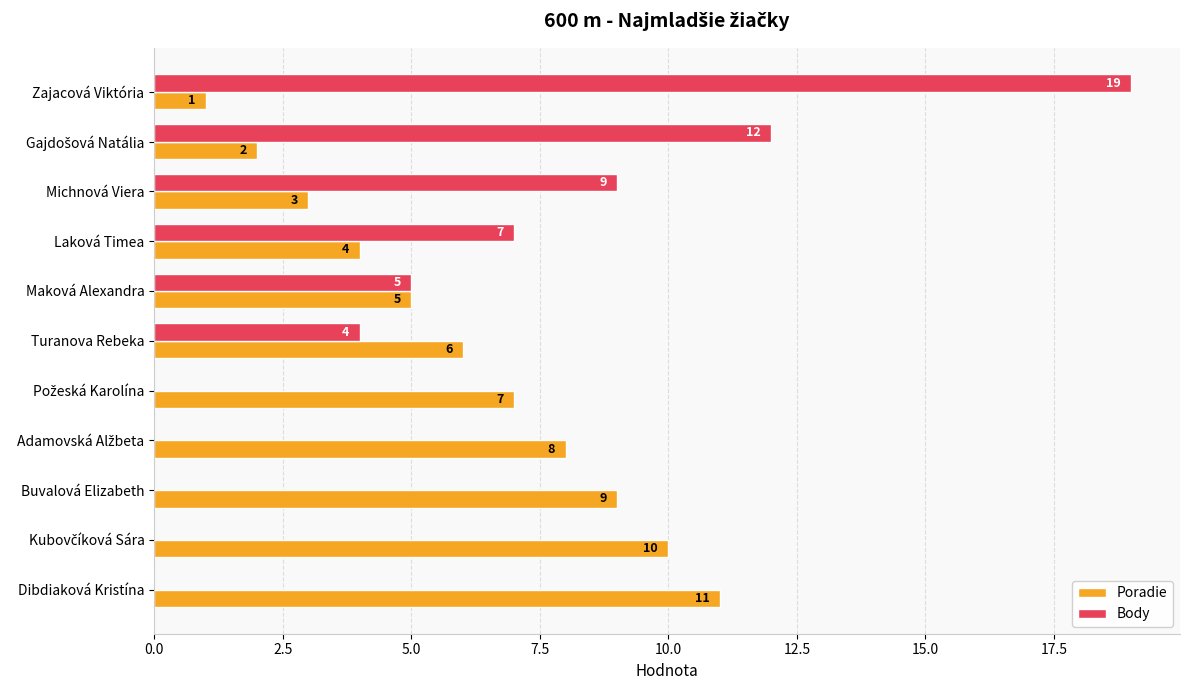

What is the total value across all series at Dibdiaková Kristína?

11